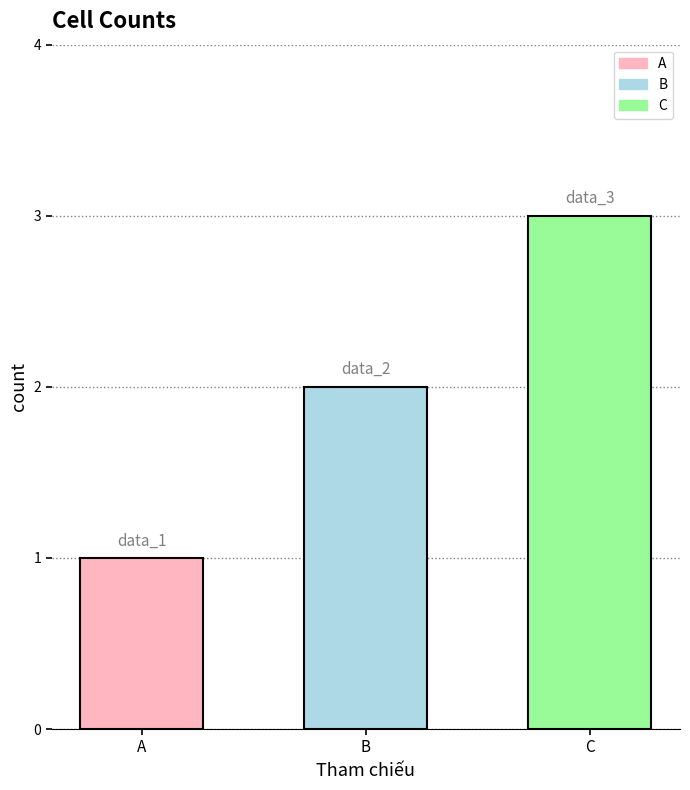

What is the greatest value displayed?

3